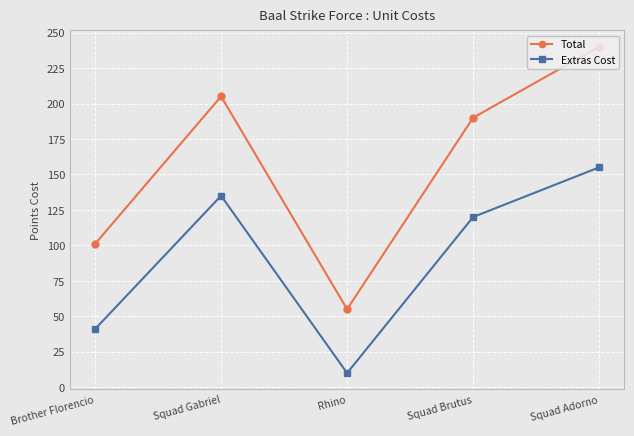

List the series in order of their peak value, lowest first.

Extras Cost, Total